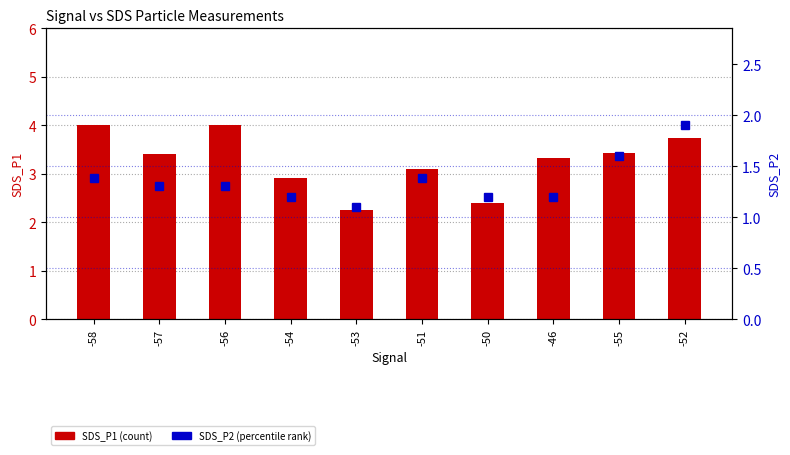

Count the SDS_P2 (percentile) values in the range 1 to 2.

10